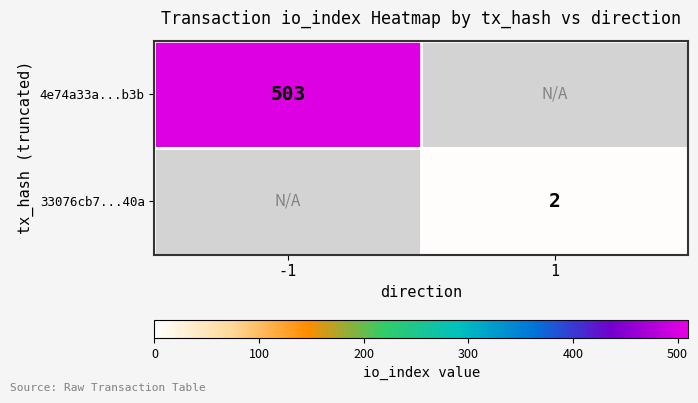

True or false: 33076cb7...40a has a value of 3.3 at 1.

False